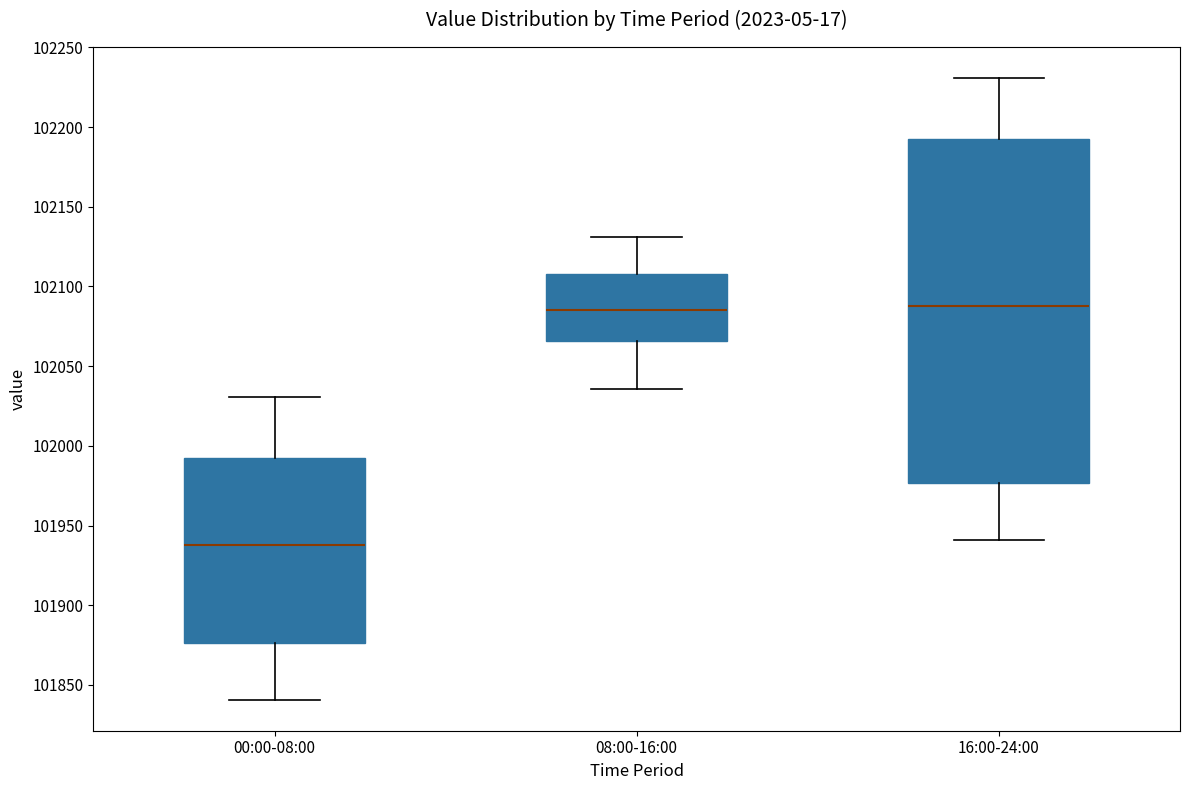

Reading left to right, read every box against the y-axis: the position of its median line, the range the box covers, and the ends of its whiskers. The values are not printed on the chart, so give them approximately, as read against the axis.

00:00-08:00: median 101940, box 101875 to 101995, whiskers 101840 to 102030
08:00-16:00: median 102085, box 102065 to 102110, whiskers 102035 to 102130
16:00-24:00: median 102090, box 101975 to 102195, whiskers 101940 to 102230